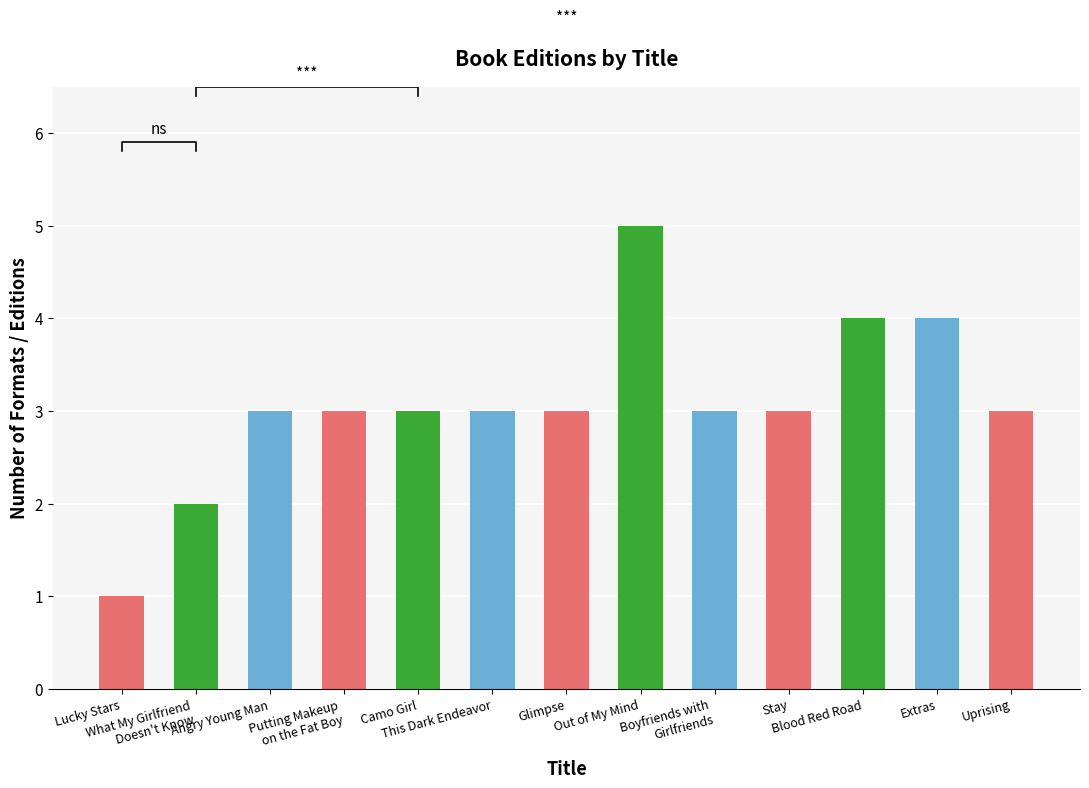

Approximately how many times larger is the value at Angry Young Man compared to Out of My Mind?

0.6